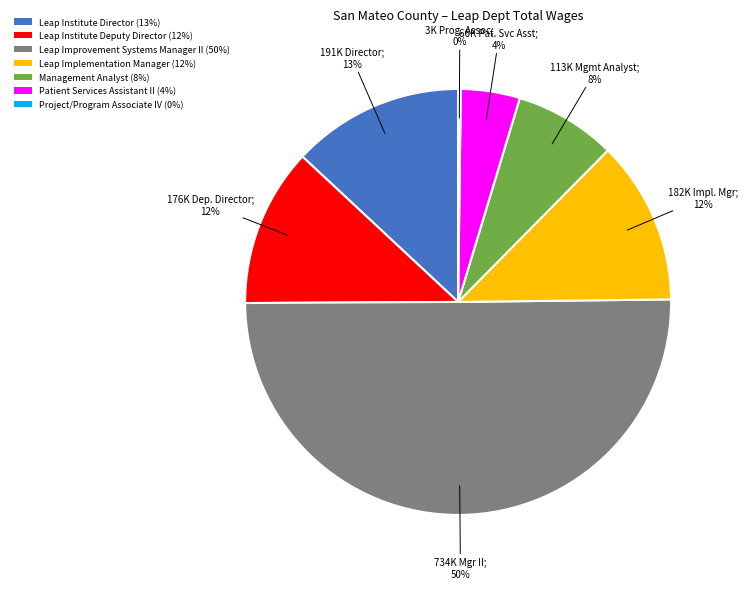

Is it true that Leap Implementation Manager (12%) is 12% of the pie?

True